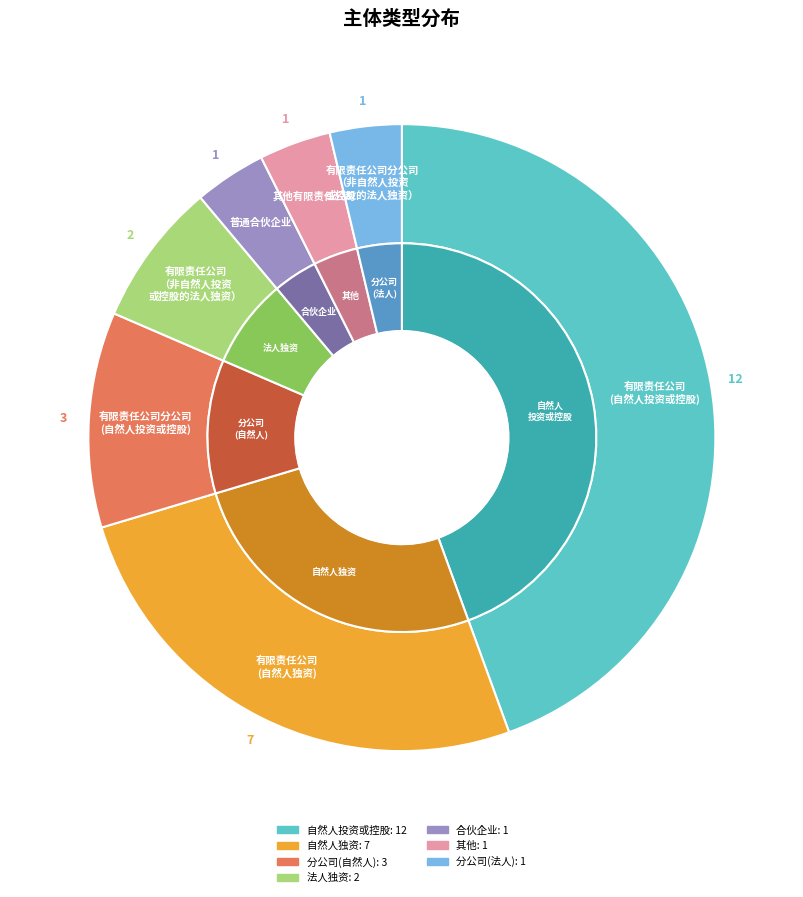

To the nearest percent, what percentage of the pie is 有限责任公司分公司(自然人投资或控股)?

11%